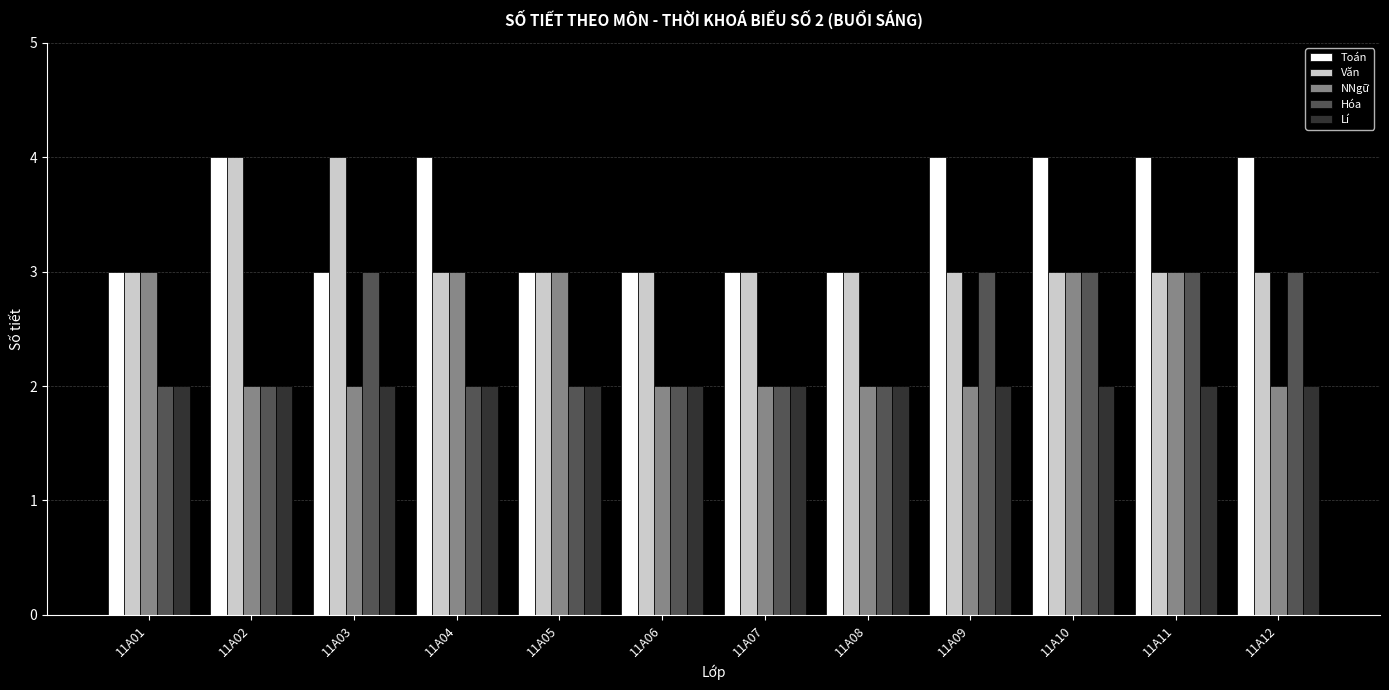

What is the lowest value of the NNgữ series?

2